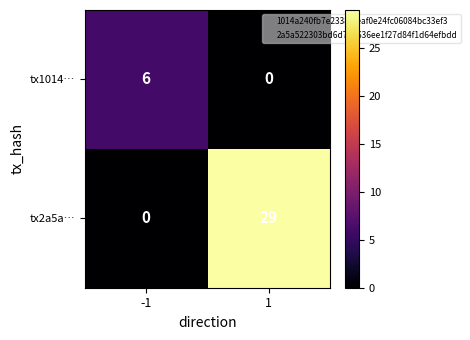

Rank the series by their maximum value, from highest to lowest.

tx2a5a…, tx1014…